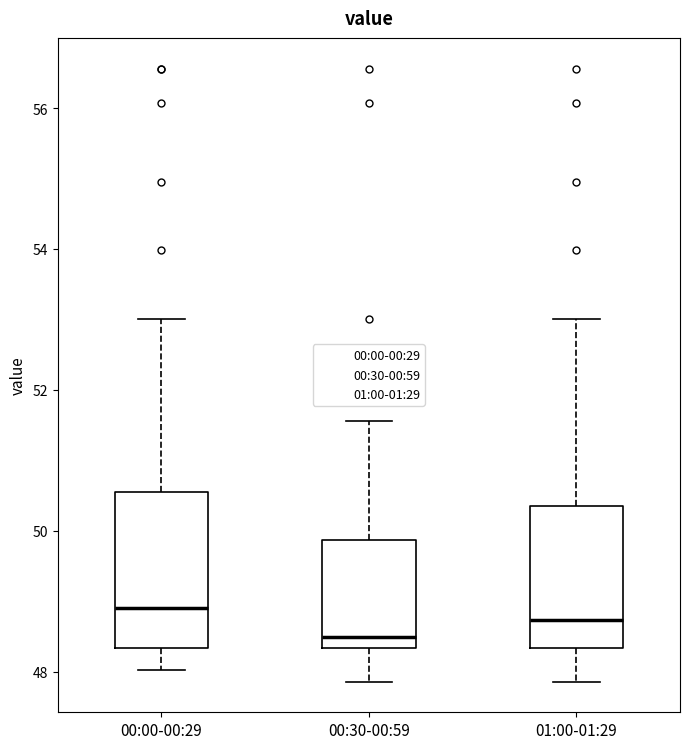

Reading left to right, transcribe this box plot: for each box, give where its median line is, the range the box spans, and where its two whiskers end, as read against the y-axis. The values are not printed on the chart, so give them approximately, as read against the axis.

00:00-00:29: median 49.0, box 48.4 to 50.6, whiskers 48.0 to 53.0
00:30-00:59: median 48.6, box 48.4 to 49.8, whiskers 47.8 to 51.6
01:00-01:29: median 48.8, box 48.4 to 50.4, whiskers 47.8 to 53.0